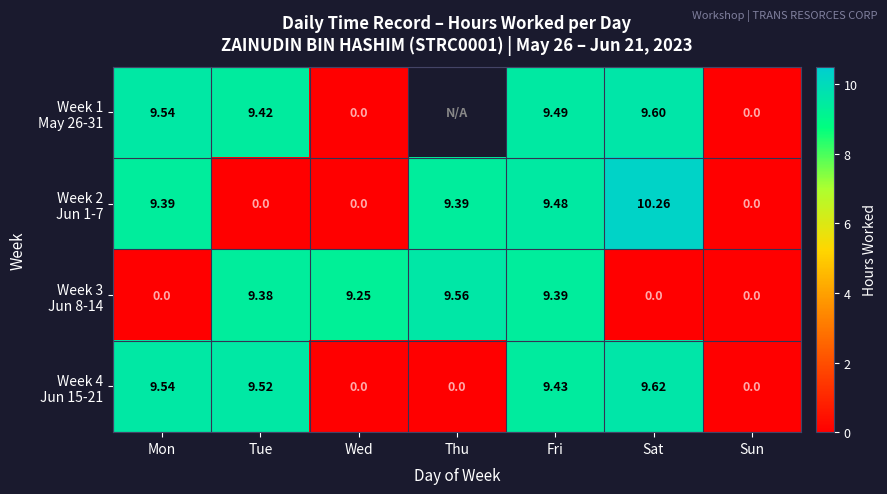

What is the maximum value for Week 4 Jun 15-21?

9.6